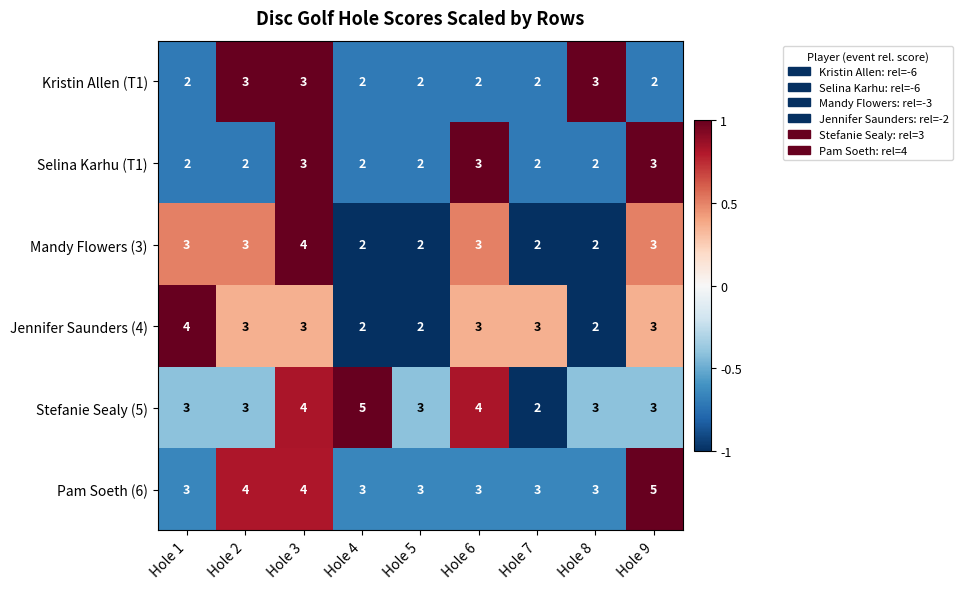

How many series are shown in this chart?

6